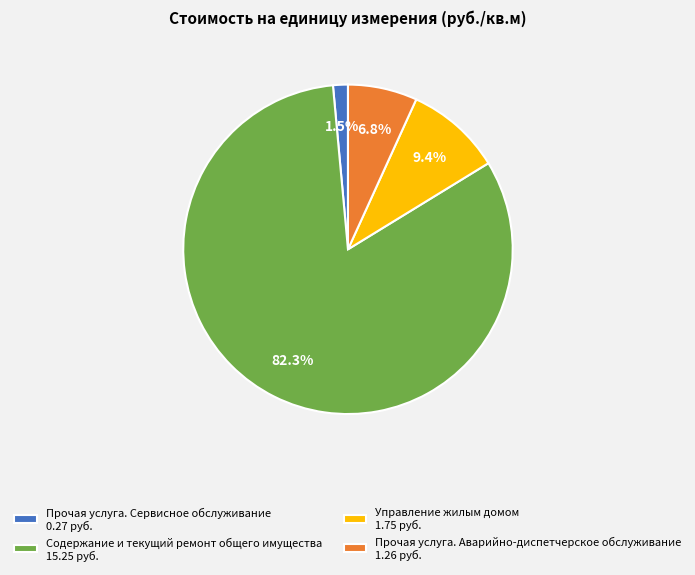

To the nearest percent, what is the difference between the Прочая услуга. Сервисное обслуживание and Управление жилым домом slice percentages?

8%